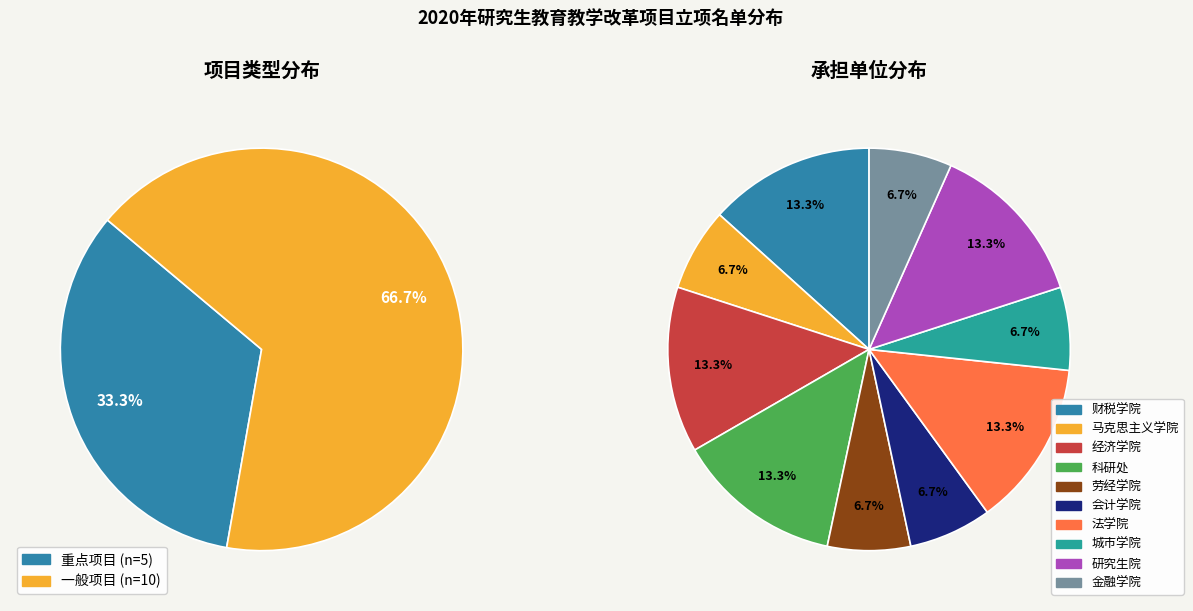

True or false: 一般项目 accounts for 67% of the total.

True